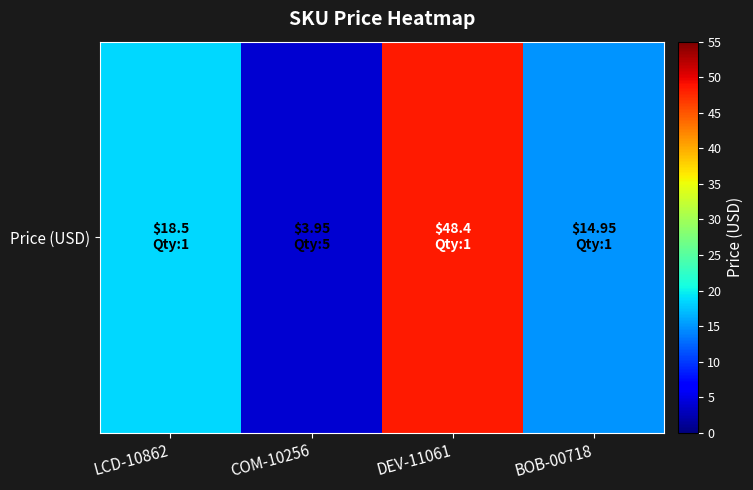

Between BOB-00718 and COM-10256, which is larger?

BOB-00718